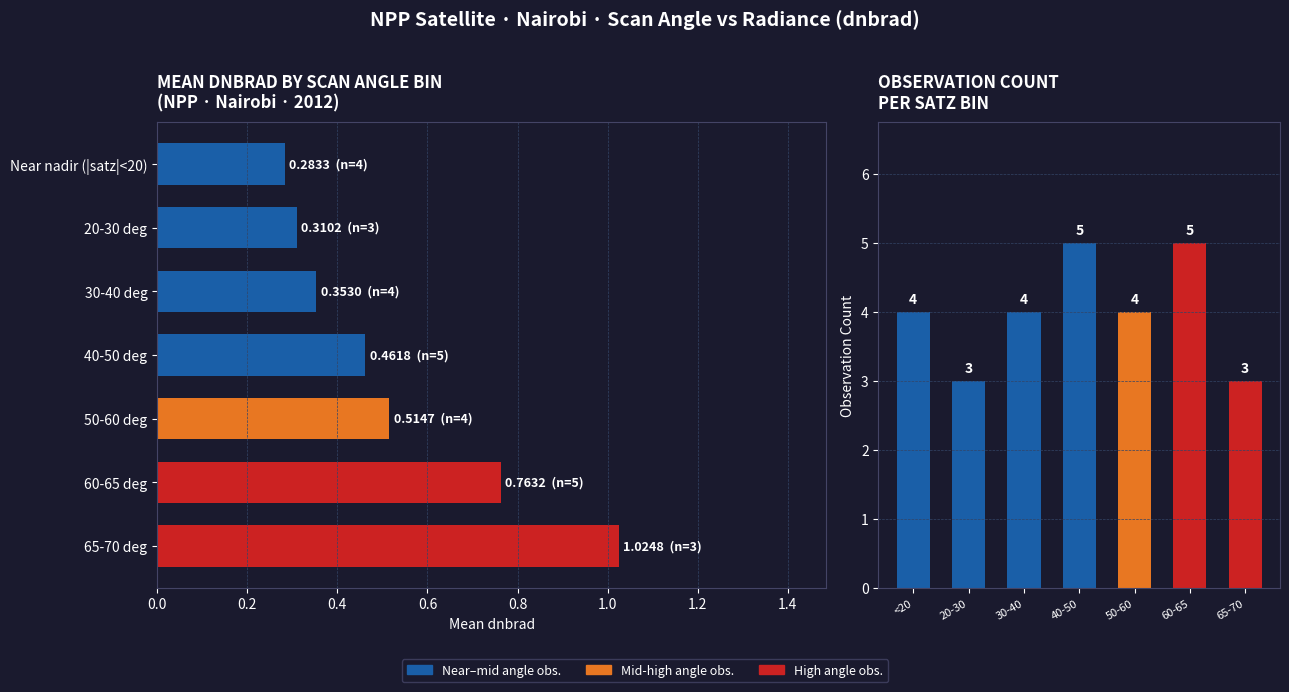

Between 0.8 and 1.0, which series saw the biggest shift?

Count per satz bin